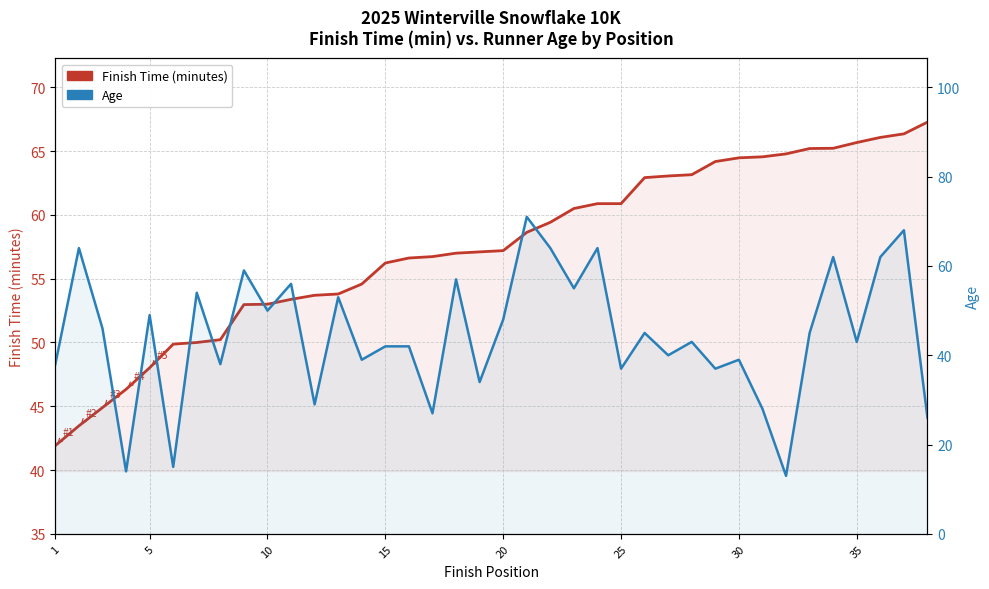

The value of Age at 17 is 12.1. True or false?

False